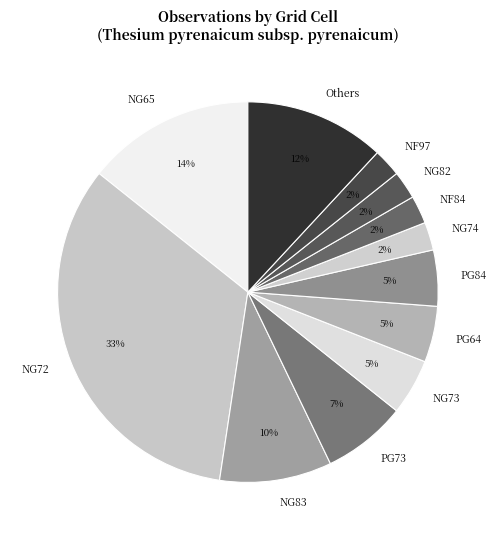

Does NF84 account for over 50% of the chart?

No